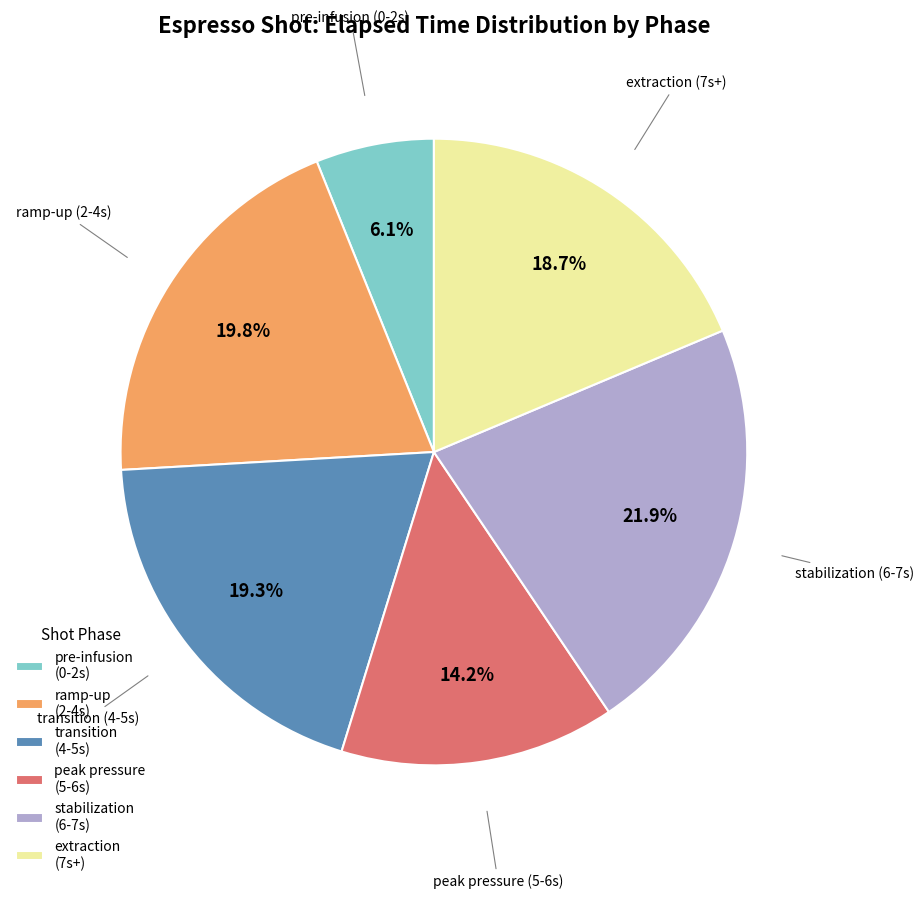

Combined, what portion of the pie is peak pressure (5-6s) and pre-infusion (0-2s)?

20.3%